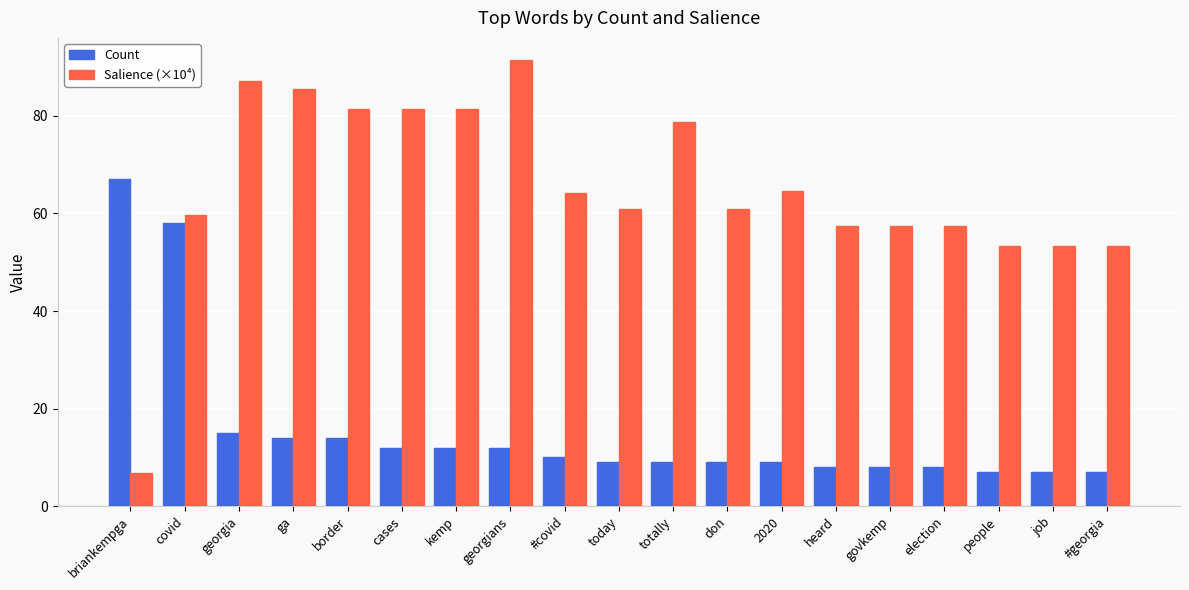

What is the minimum value shown in the chart?

6.7